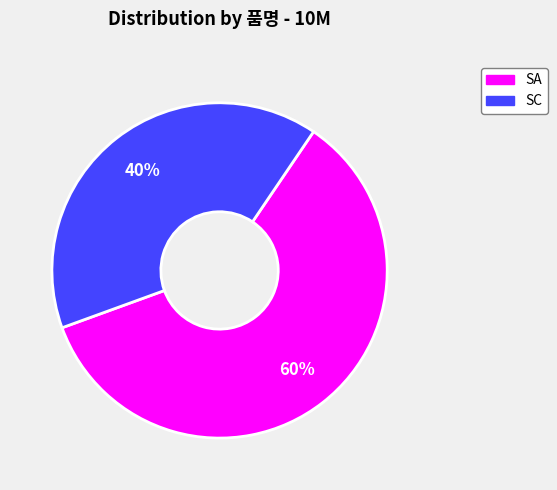

To the nearest percent, what is the difference between the largest and smallest slice percentages?

20%